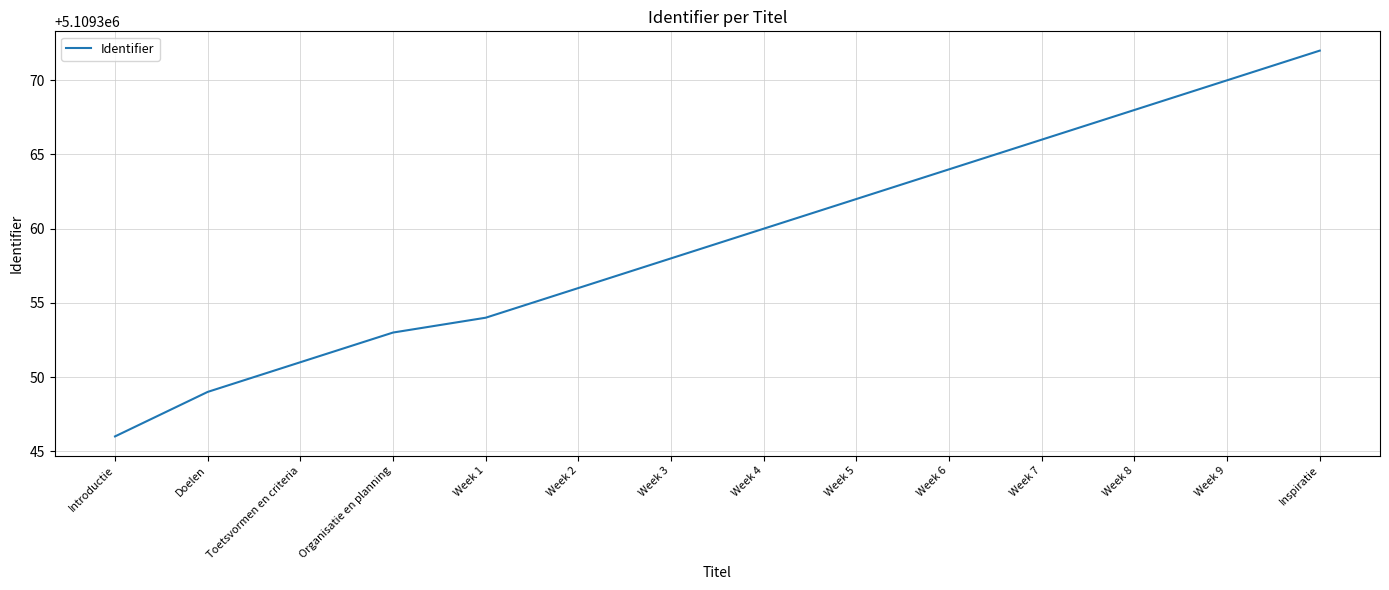

What value does the data have at Week 4, to the nearest 10?

5109360